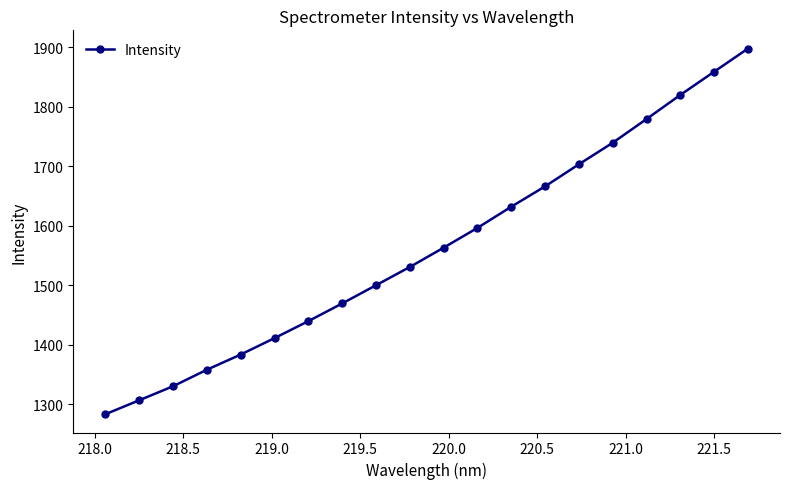

What is the value of the 4th point from the left?

1357.8